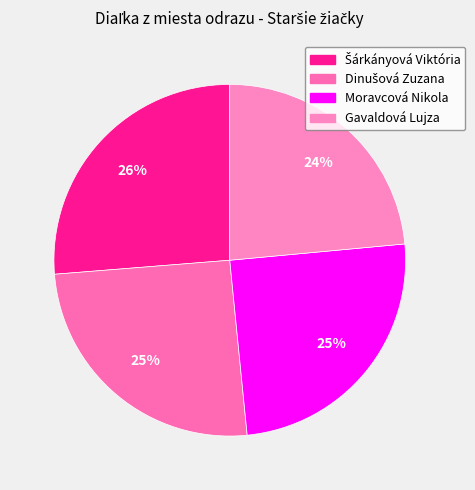

To the nearest percent, what is the average slice percentage?

25%